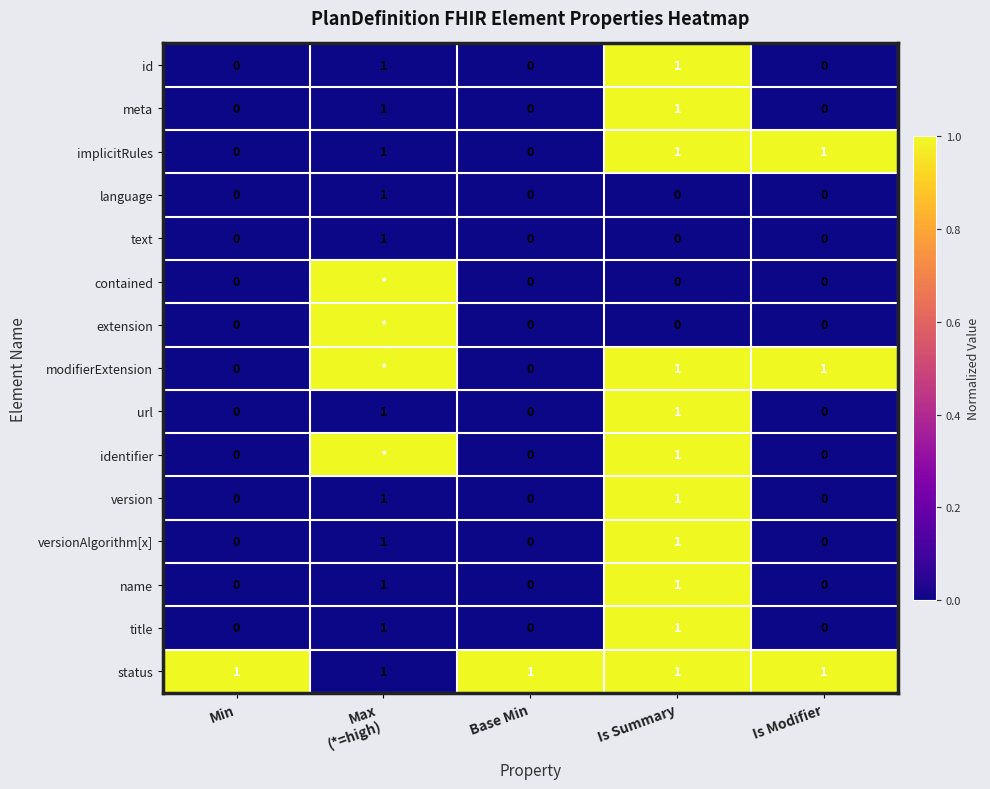

Count the implicitRules values in the range 0 to 1.

5